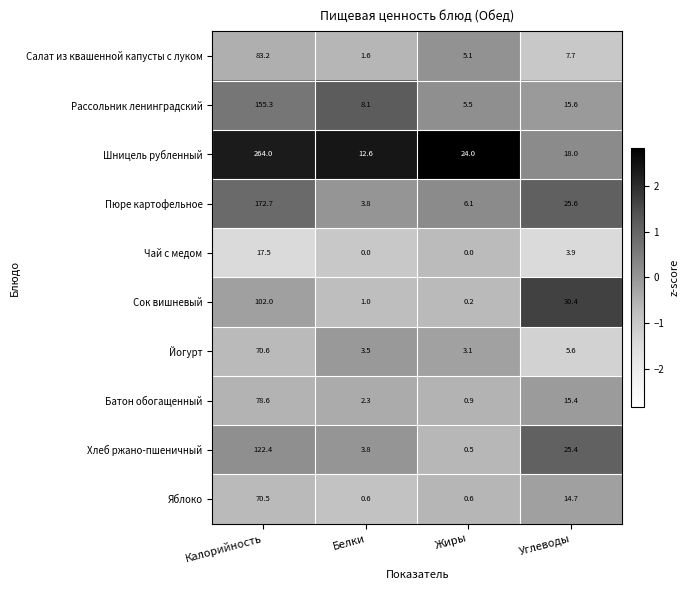

What is the approximate value of Шницель рубленный at Жиры?

24.0